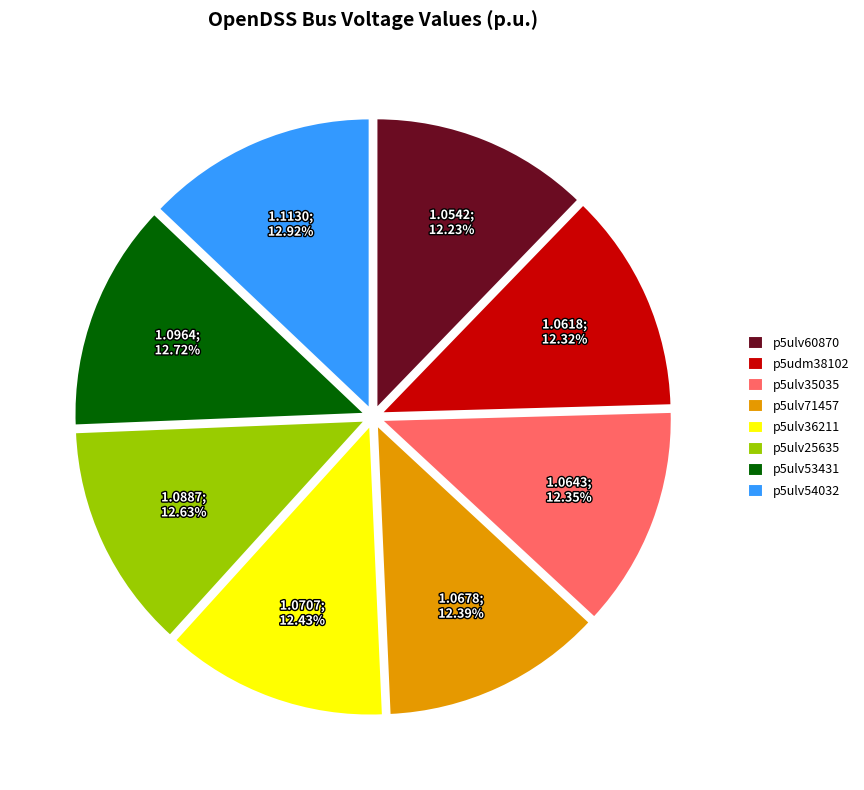

Approximately how many times larger is the value at p5ulv36211 compared to p5ulv60870?

1.0